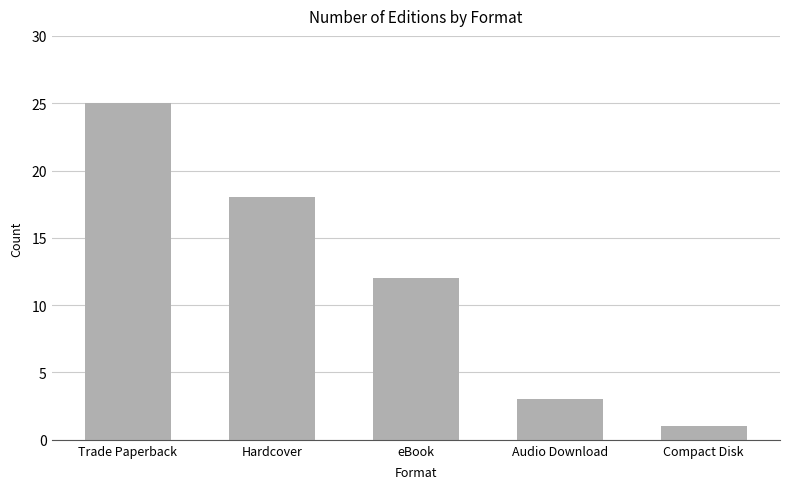

Between eBook and Compact Disk, which is larger?

eBook